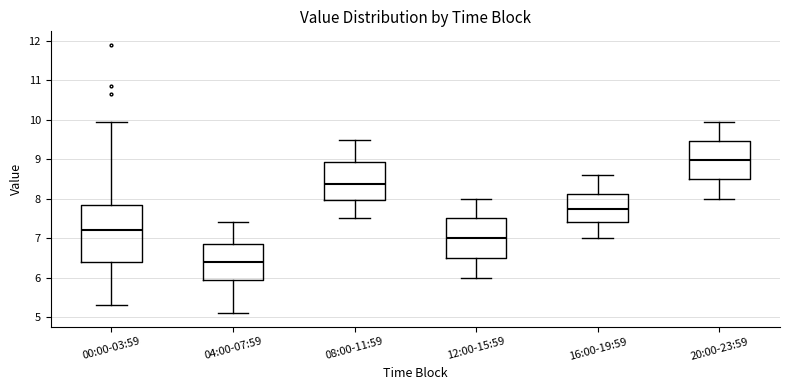

Which box is the tallest, from its lower edge to its upper edge?

00:00-03:59